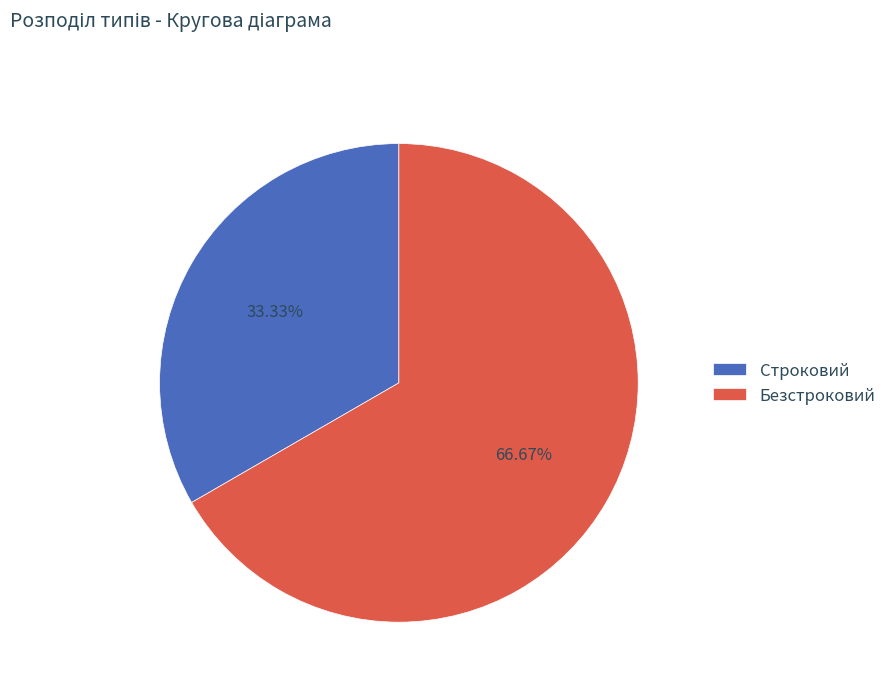

Combined, do Строковий and Безстроковий account for over 50%?

Yes